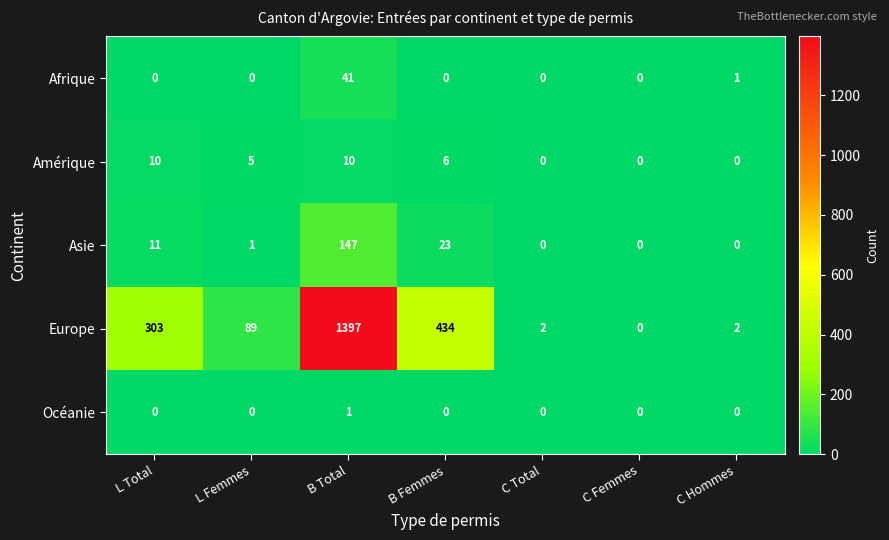

The Amérique series shows 0 at C Total. True or false?

True